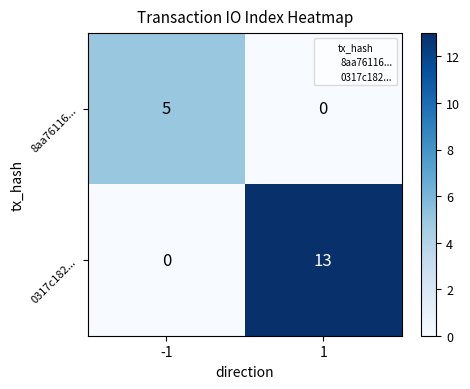

List the labels in order of 8aa76116... value, largest first.

-1, 1